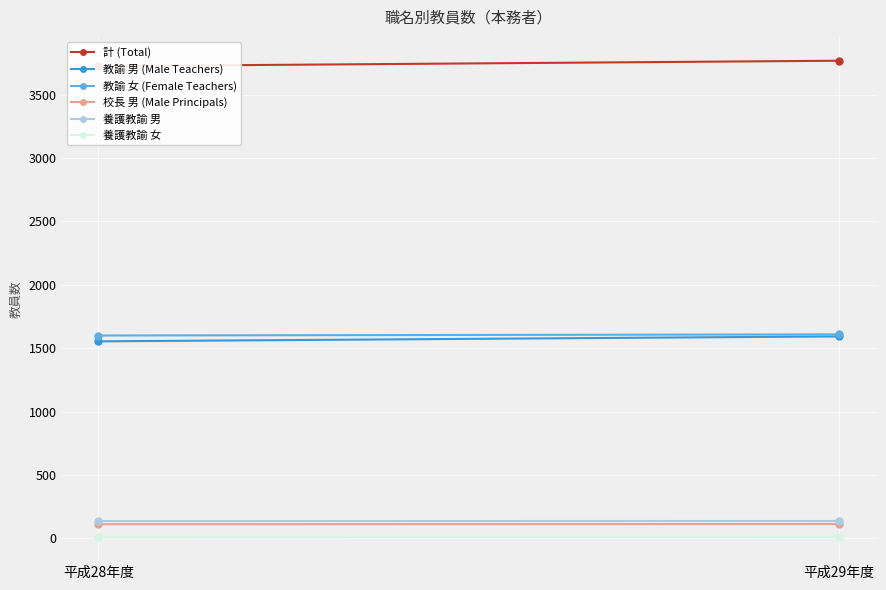

At which category does the chart reach its minimum across all series?

平成28年度